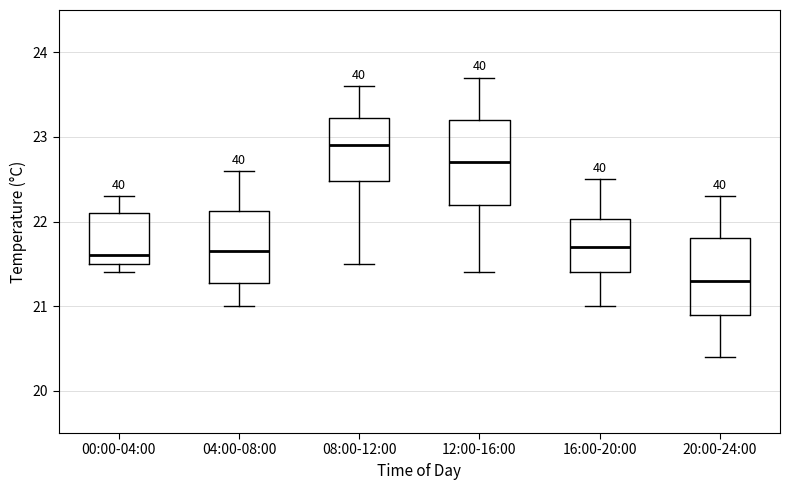

Which box has the highest median line?

08:00-12:00